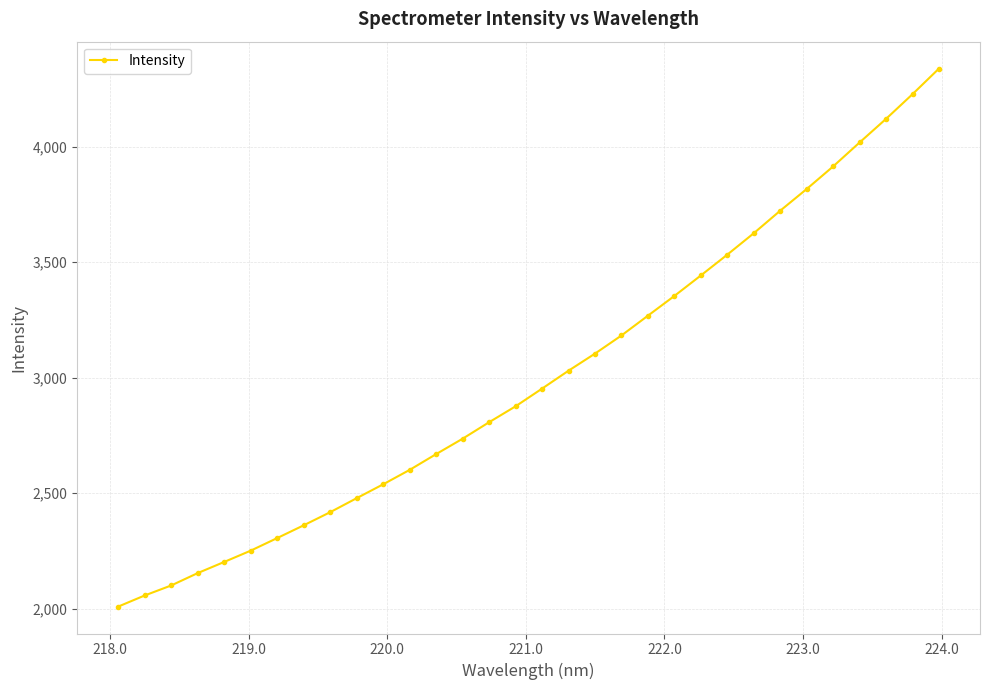

What is the average value?

3006.8